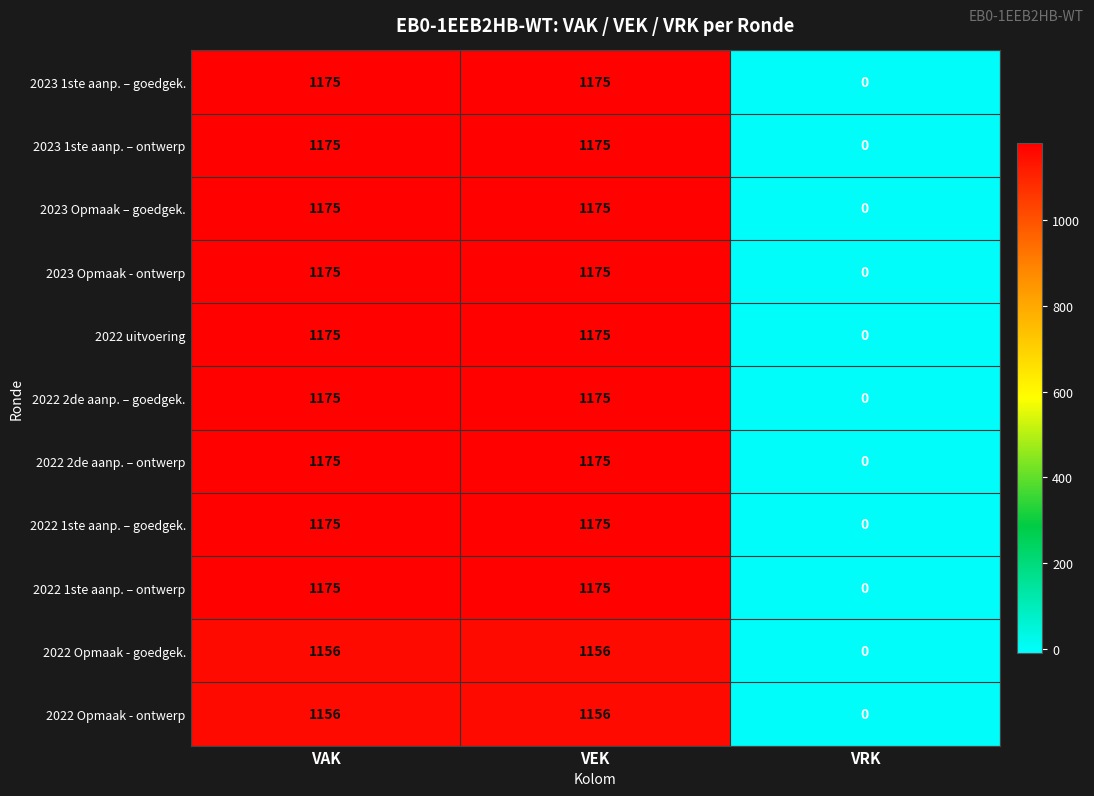

What is the difference between the highest and lowest values at VEK?

19